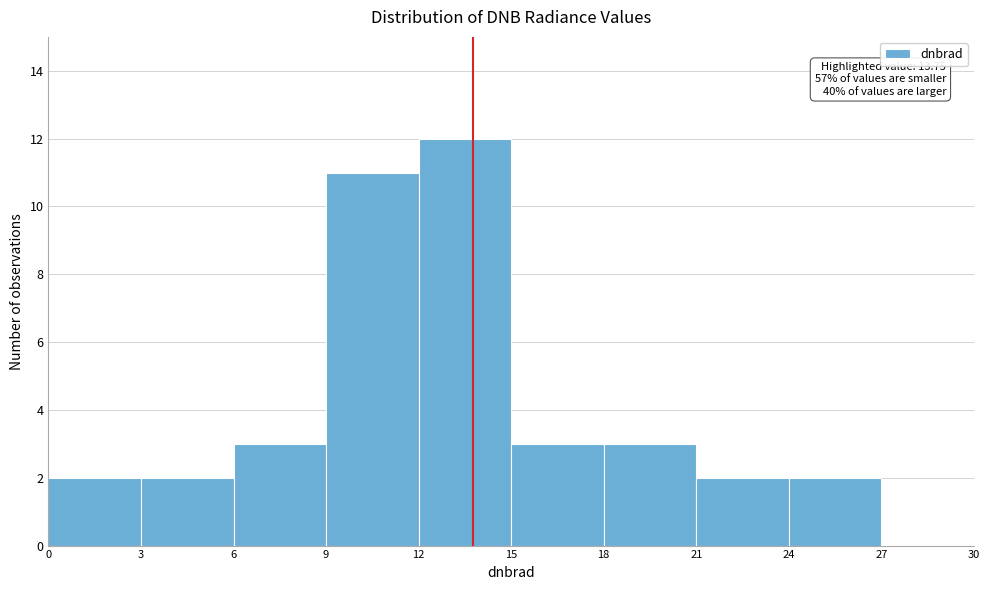

Over which range of the x-axis is the bar tallest?

12 to 15